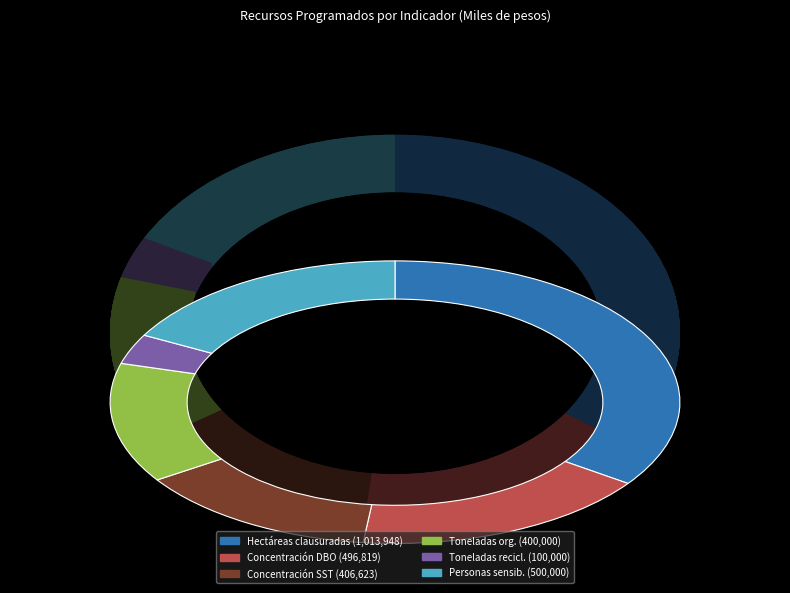

The Hectáreas clausuradas (PGIRS) slice represents 35% of the pie. True or false?

True